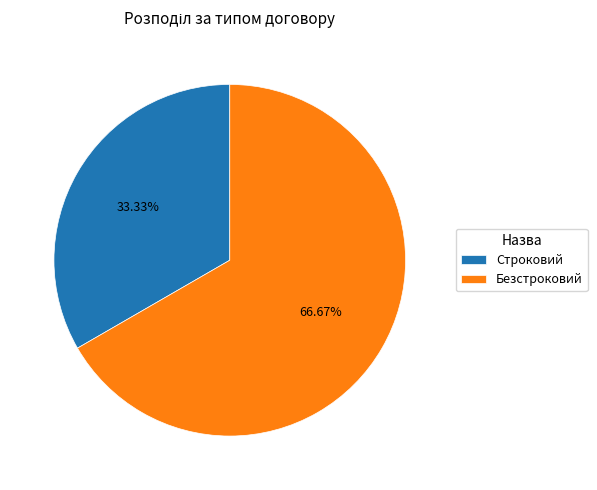

Count the number of slices in the pie.

2